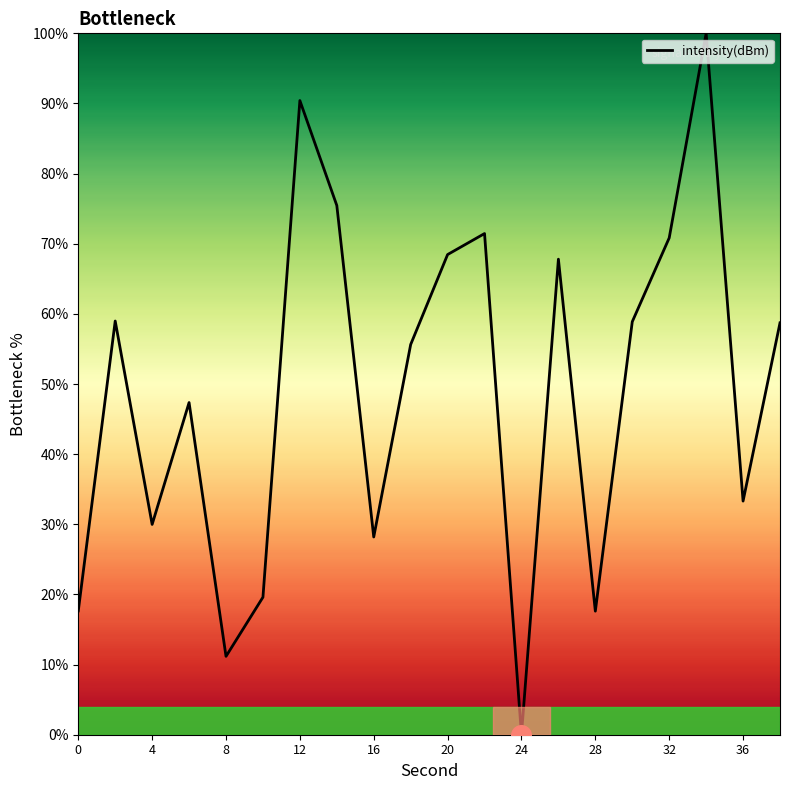

What is the difference between the maximum and minimum values?

100.0